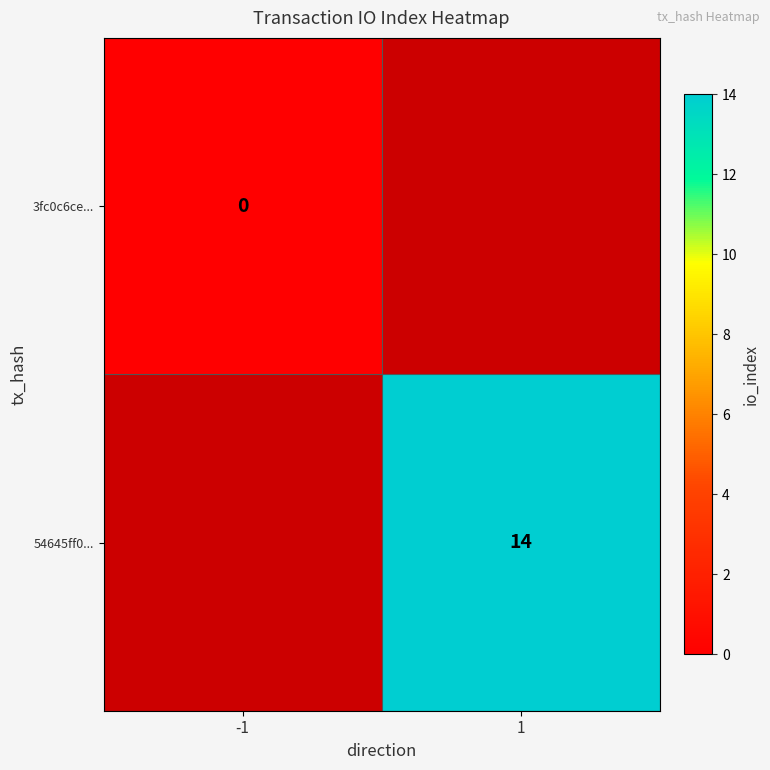

Is it true that 54645ff0... equals 8.4 at 1?

False